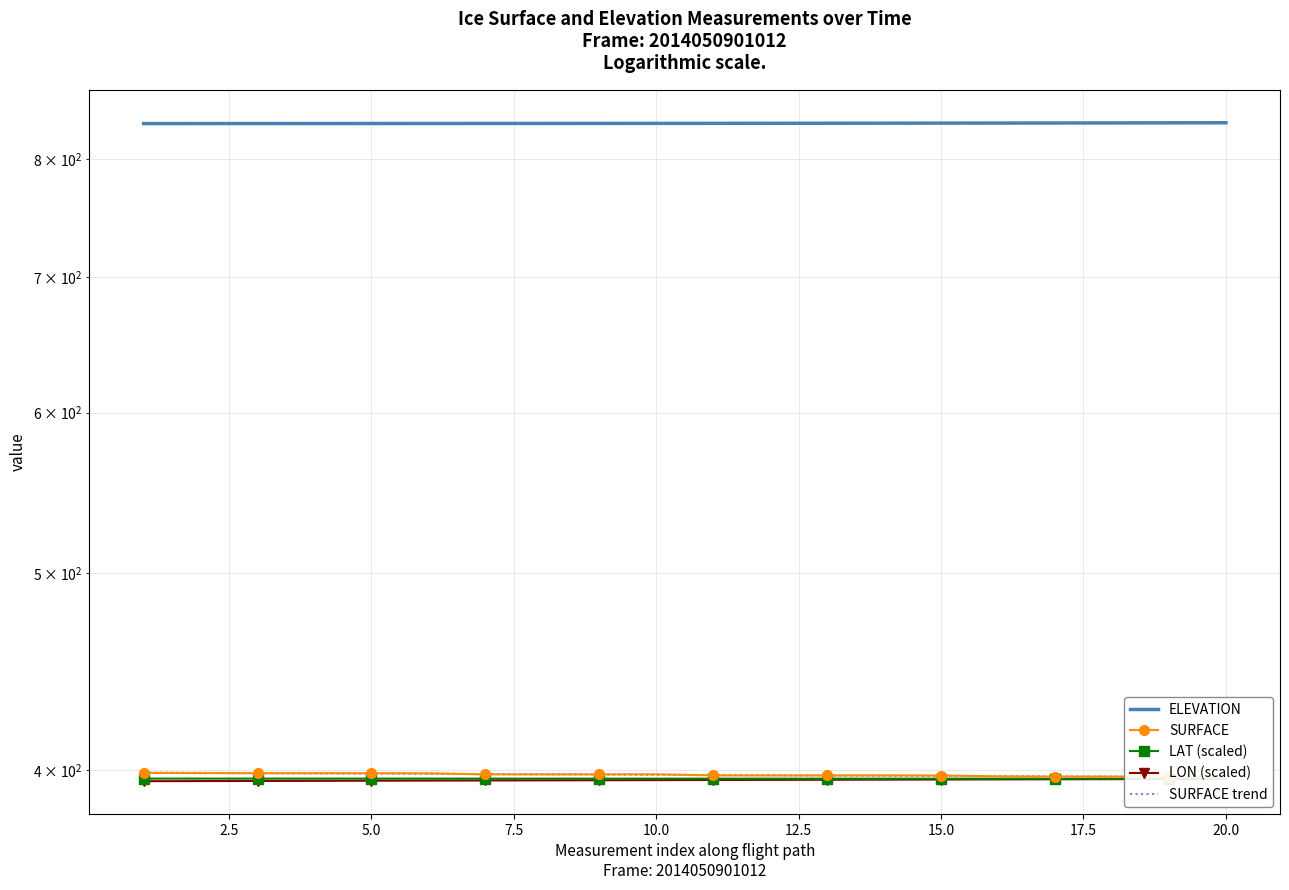

Is the value of LAT (scaled) at 20.0 greater than the value of ELEVATION at 5.0?

No